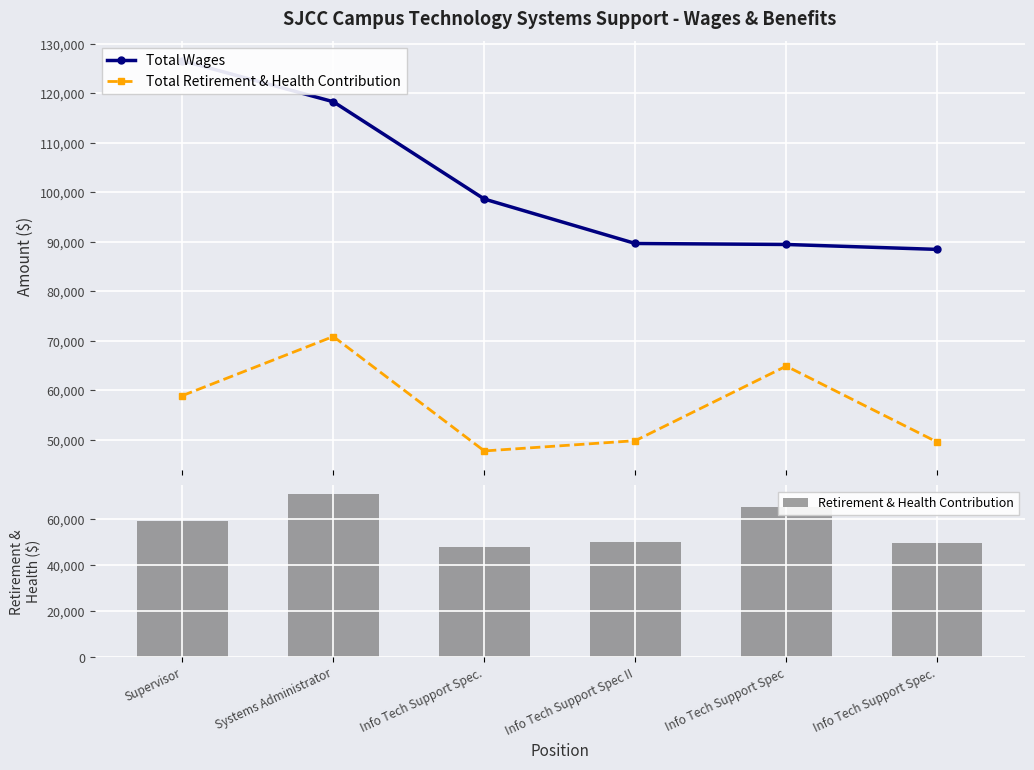

Between Info Tech Support Spec II and Info Tech Support Spec, which series saw the biggest shift?

Total Retirement & Health Contribution